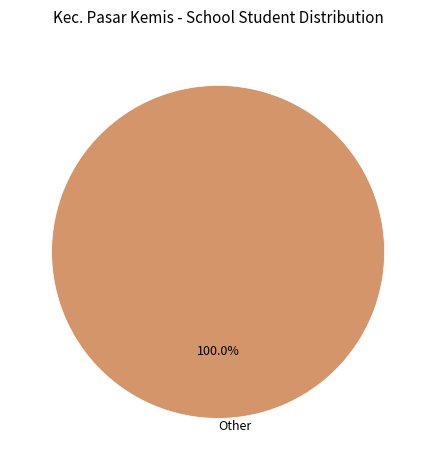

Is there a majority slice in this chart?

Yes